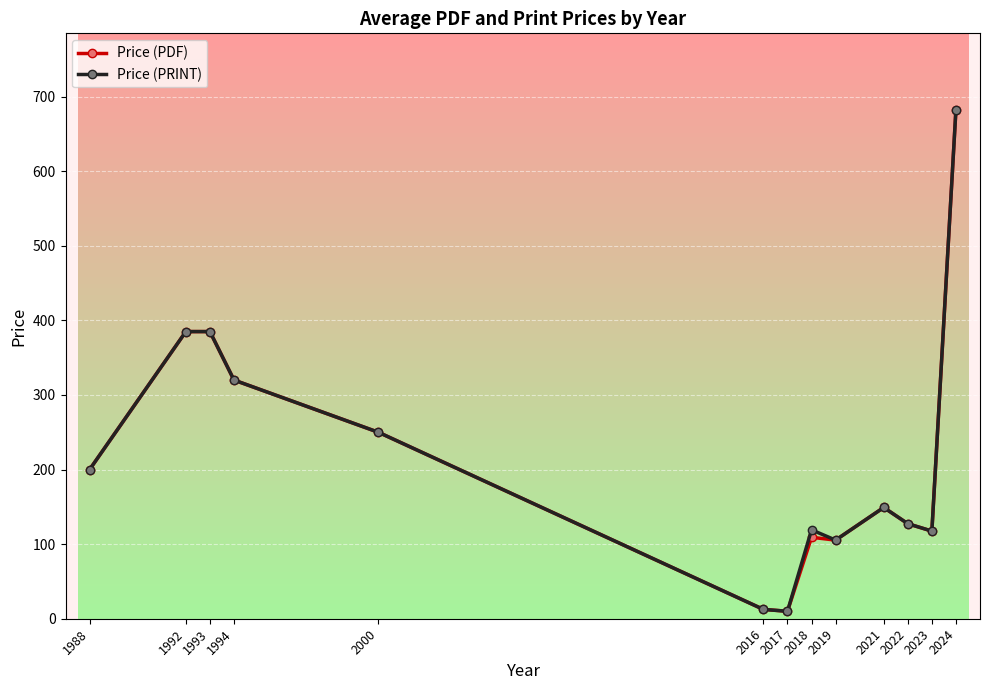

How many lines are shown in the chart?

2